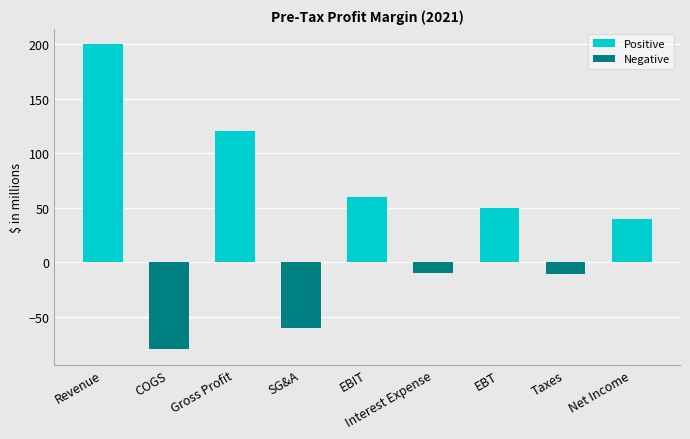

Count the number of data series in this chart.

2